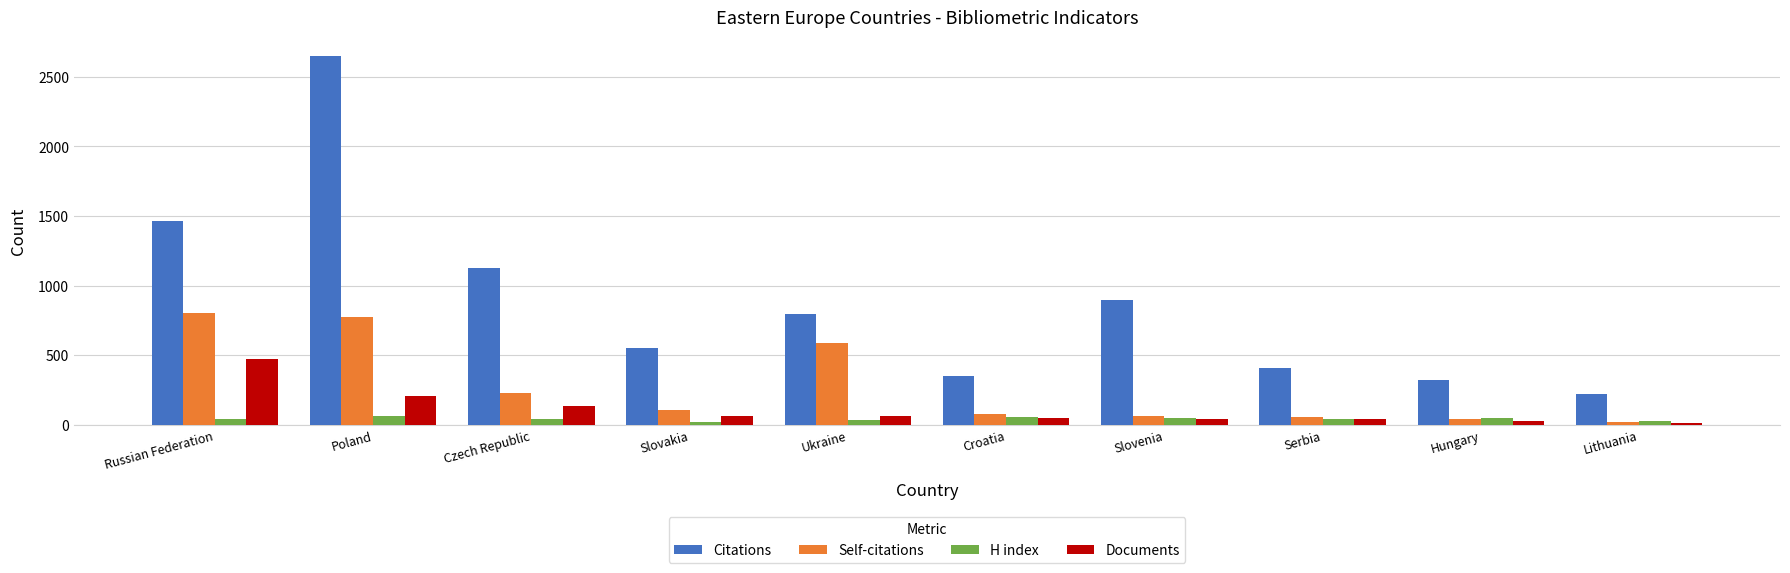

At Ukraine, list the series in order from smallest to largest.

H index, Documents, Self-citations, Citations